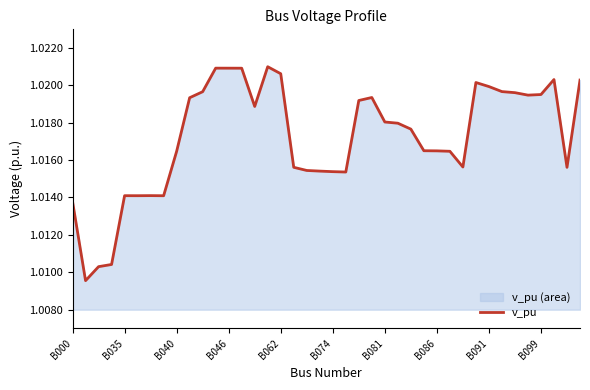

Reading right to left, extract all data points from this chart.

1.0	1.0	1.0	1.0	1.0	1.0	1.0	1.0	1.0	1.0	1.0	1.0	1.0	1.0	1.0	1.0	1.0	1.0	1.0	1.0	1.0	1.0	1.0	1.0	1.0	1.0	1.0	1.0	1.0	1.0	1.0	1.0	1.0	1.0	1.0	1.0	1.0	1.0	1.0	1.0